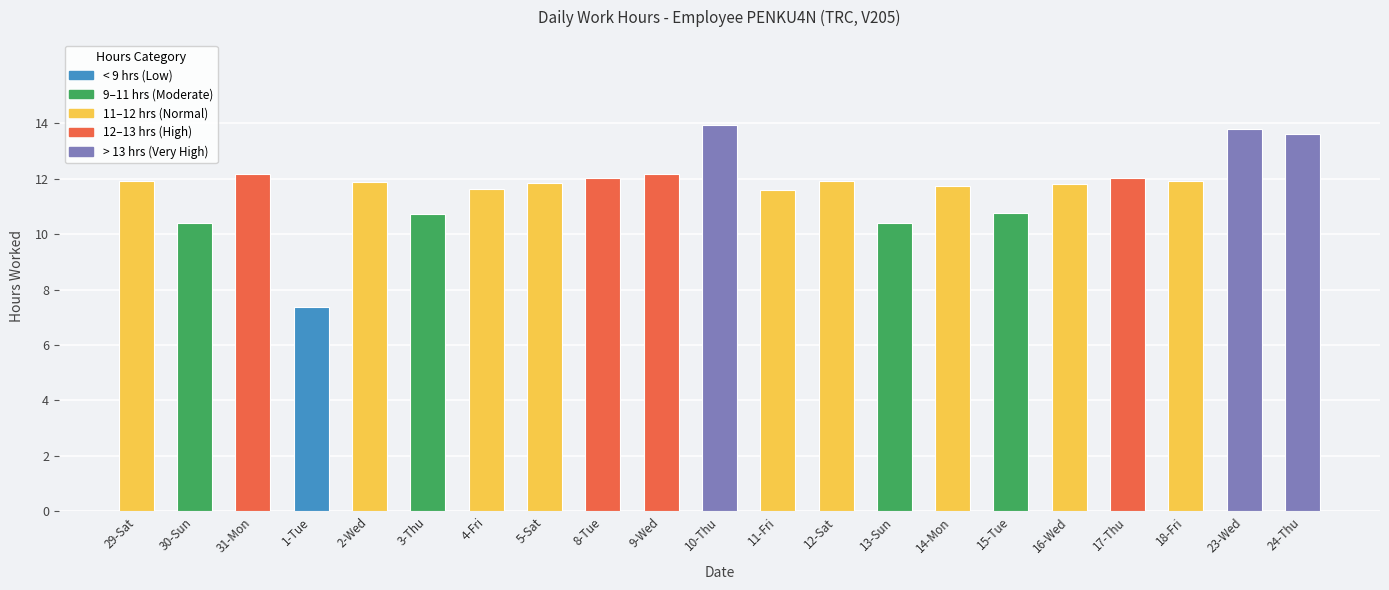

What is the difference between the values at 2-Wed and 13-Sun?

1.5